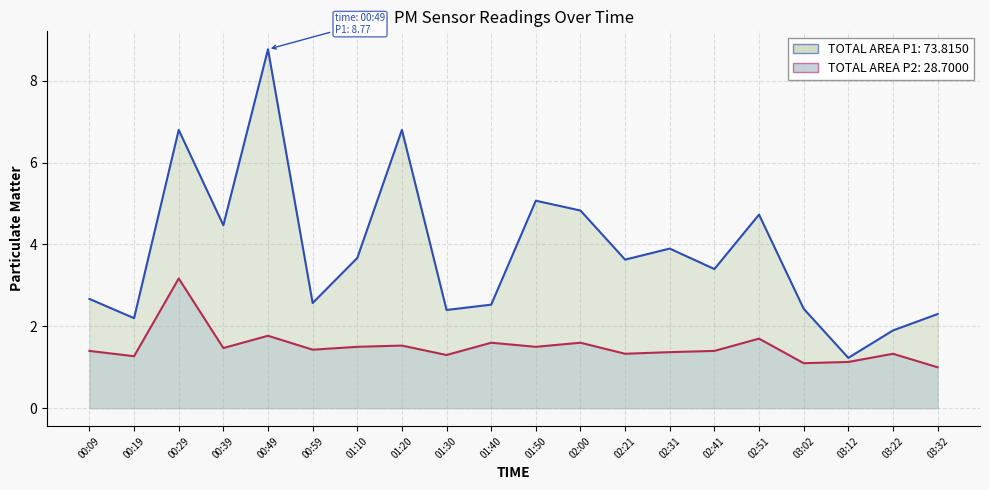

Does the chart have visible grid lines?

Yes